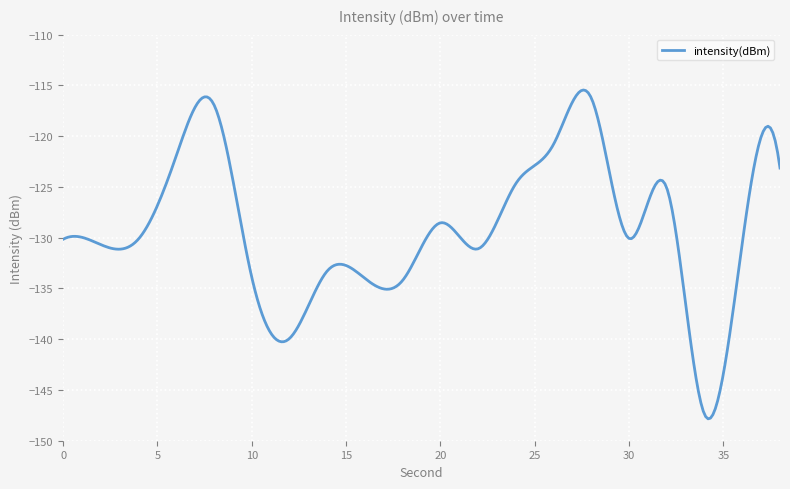

What is the maximum value shown in the chart?

-115.5